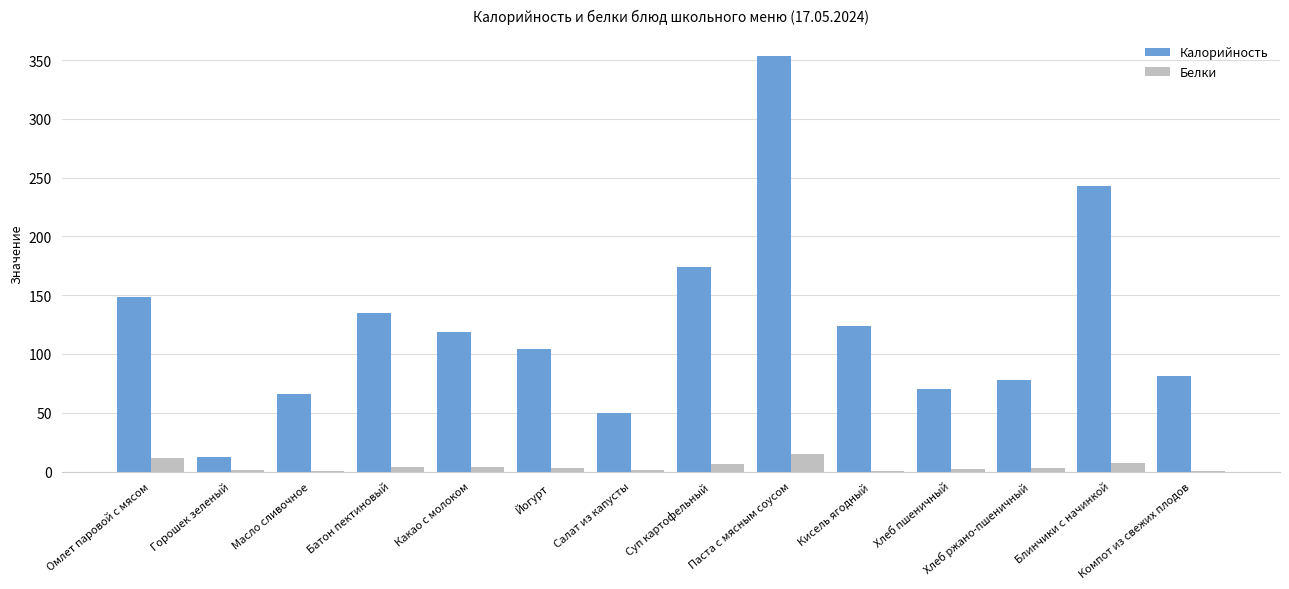

The value of Калорийность at Батон пектиновый is 135.0. True or false?

True